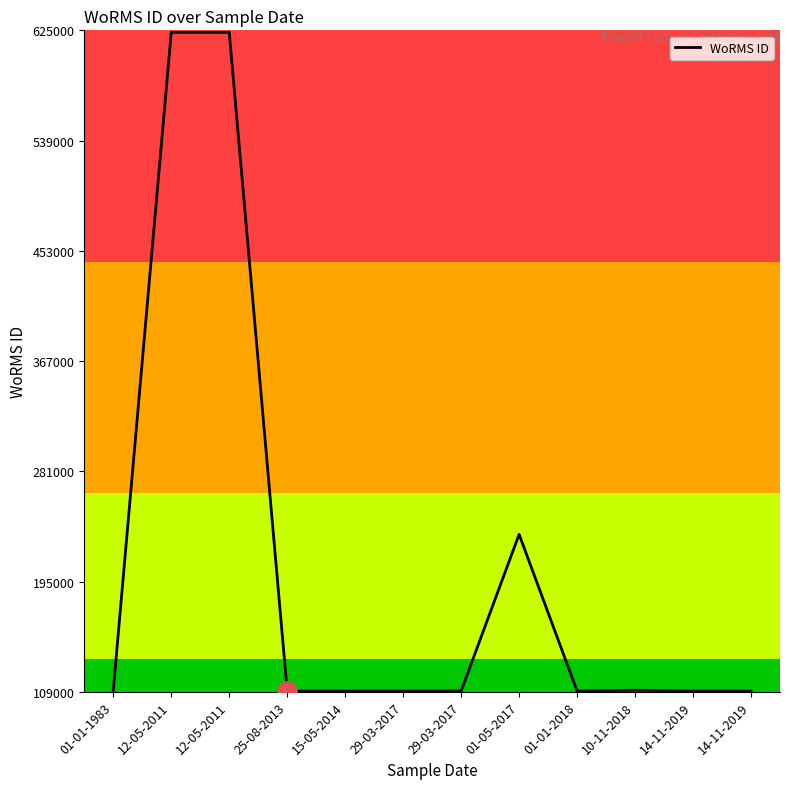

Is it true that the value at 01-01-2018 is 109545?

True